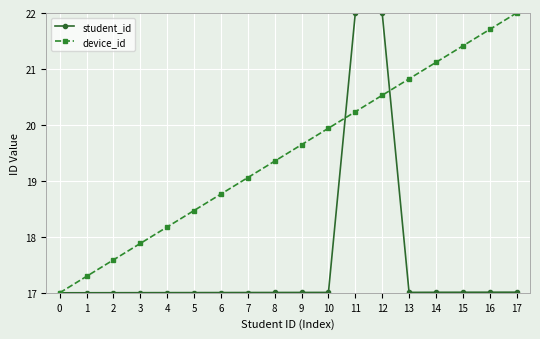

What is the total value across all series at 3?

34.9